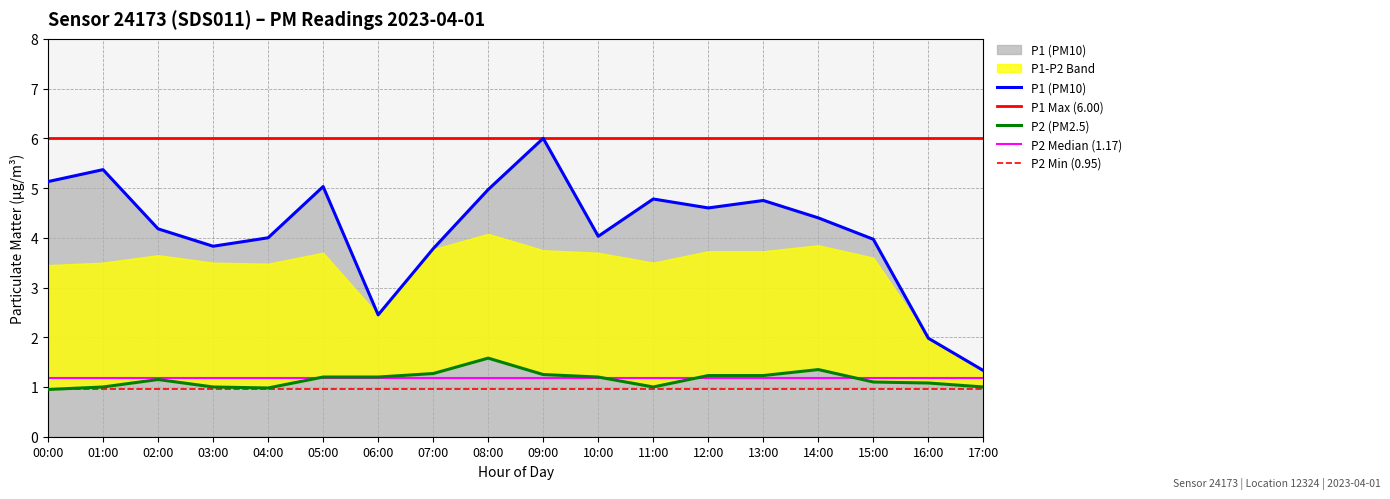

At which label does P1 first exceed 4?

00:00